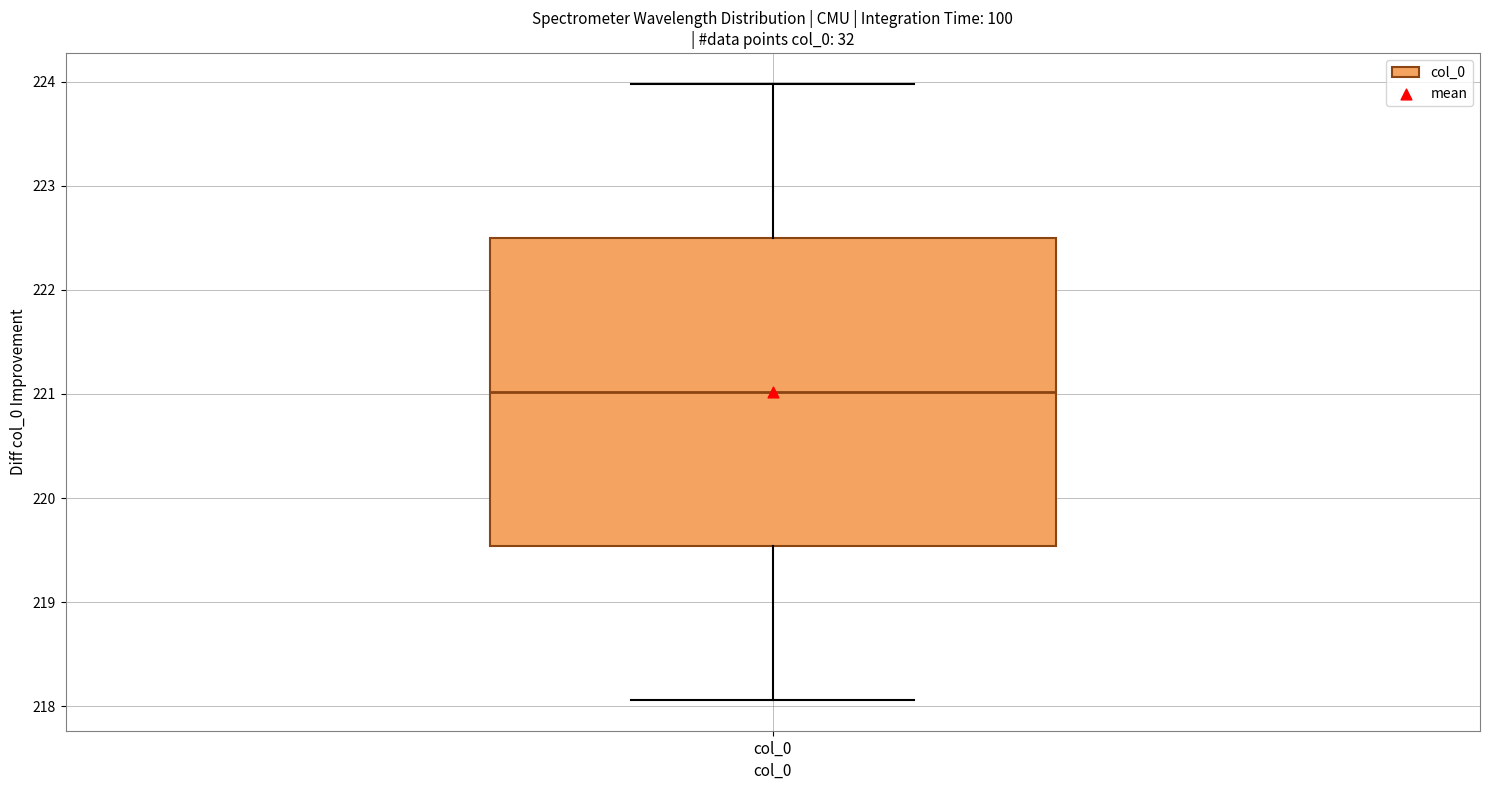

Where is the upper edge of the box for col_0 on the y-axis? The values are not printed on the chart, so give them approximately, as read against the axis.

222.5